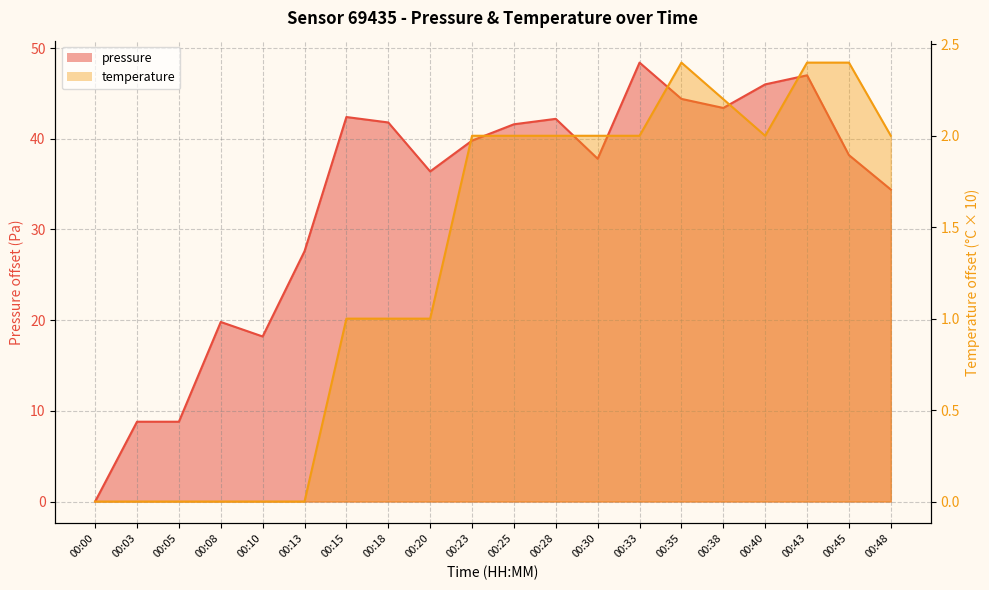

True or false: temperature has a value of 1.0 at 00:20.

True